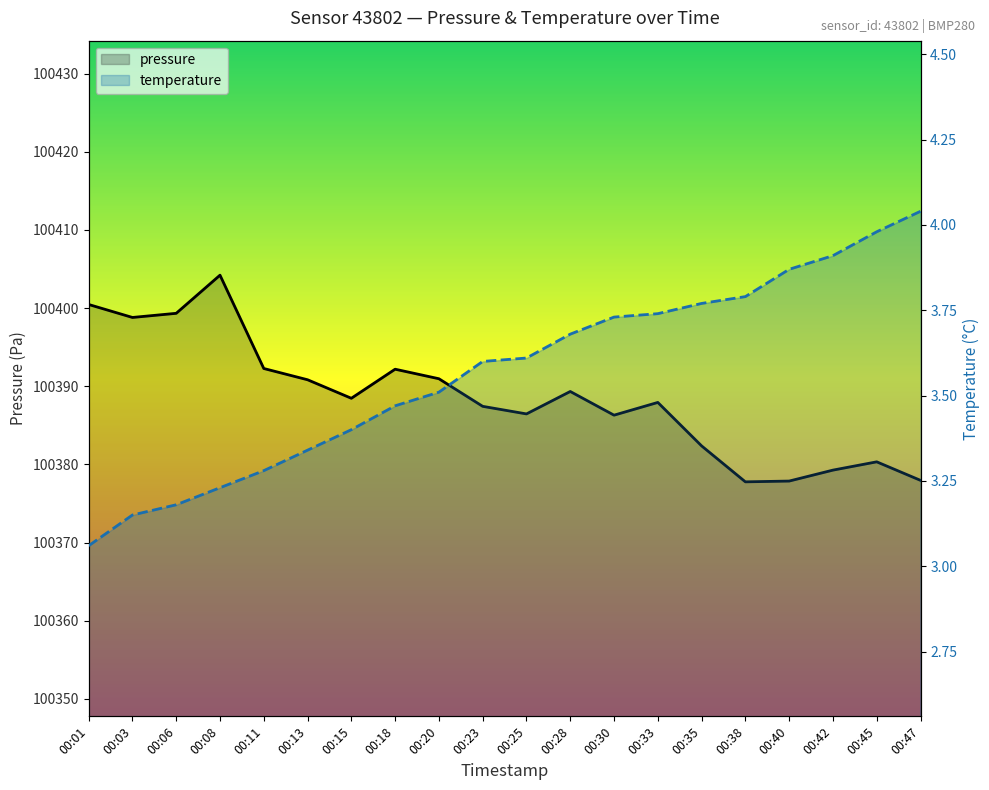

Reading right to left, list all the values displayed in this chart.

pressure: 100378.0	100380.3	100379.3	100377.9	100377.8	100382.4	100387.9	100386.3	100389.3	100386.5	100387.4	100391.0	100392.2	100388.5	100390.8	100392.3	100404.2	100399.3	100398.8	100400.5
temperature: 4.0	4.0	3.9	3.9	3.8	3.8	3.7	3.7	3.7	3.6	3.6	3.5	3.5	3.4	3.3	3.3	3.2	3.2	3.1	3.1